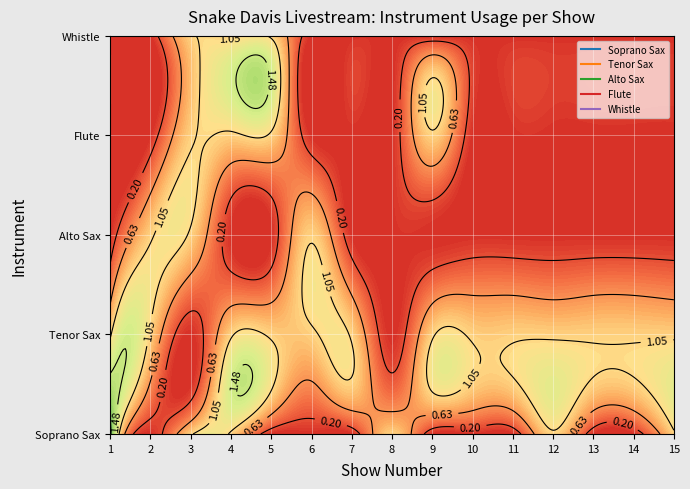

How many values in the Flute series exceed 0?

4